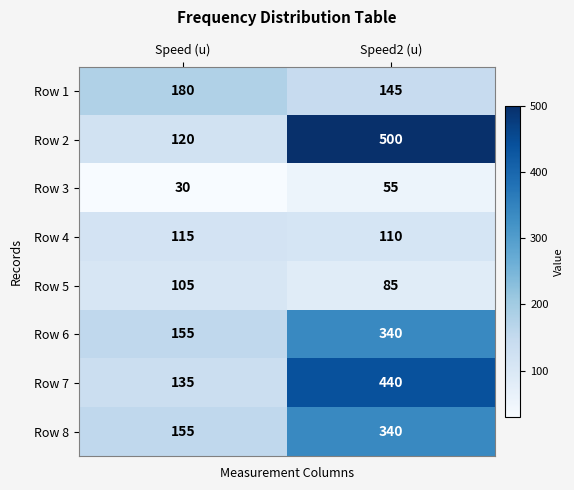

Reading right to left, extract all data points from this chart.

Row 1: Speed2 (u)=145	Speed (u)=180
Row 2: Speed2 (u)=500	Speed (u)=120
Row 3: Speed2 (u)=55	Speed (u)=30
Row 4: Speed2 (u)=110	Speed (u)=115
Row 5: Speed2 (u)=85	Speed (u)=105
Row 6: Speed2 (u)=340	Speed (u)=155
Row 7: Speed2 (u)=440	Speed (u)=135
Row 8: Speed2 (u)=340	Speed (u)=155